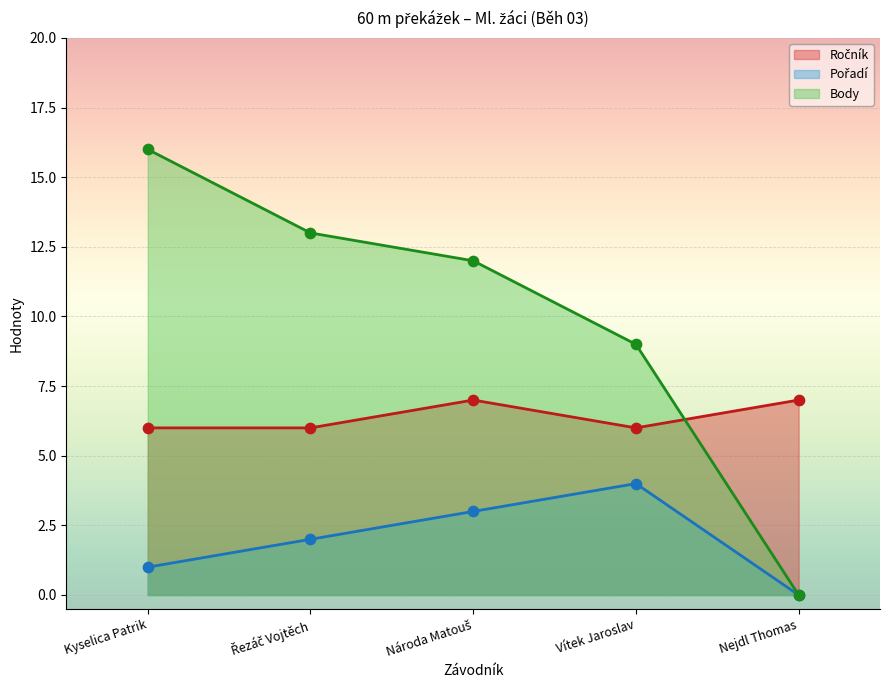

What are all the series names shown in the legend?

Ročník, Pořadí, Body